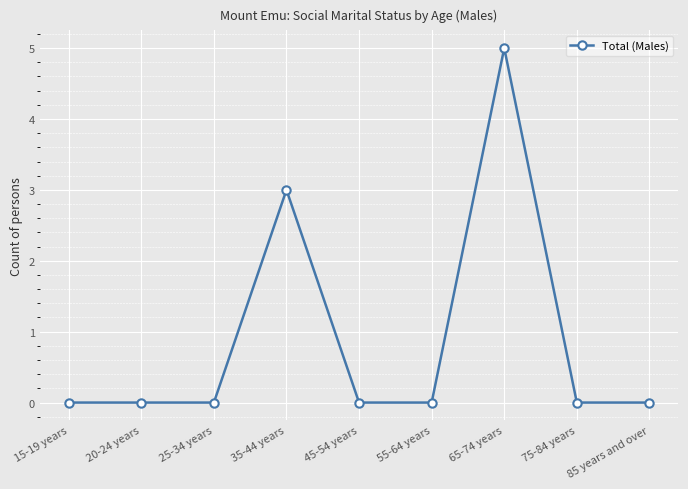

True or false: the data has more than 0 interior local peaks.

True